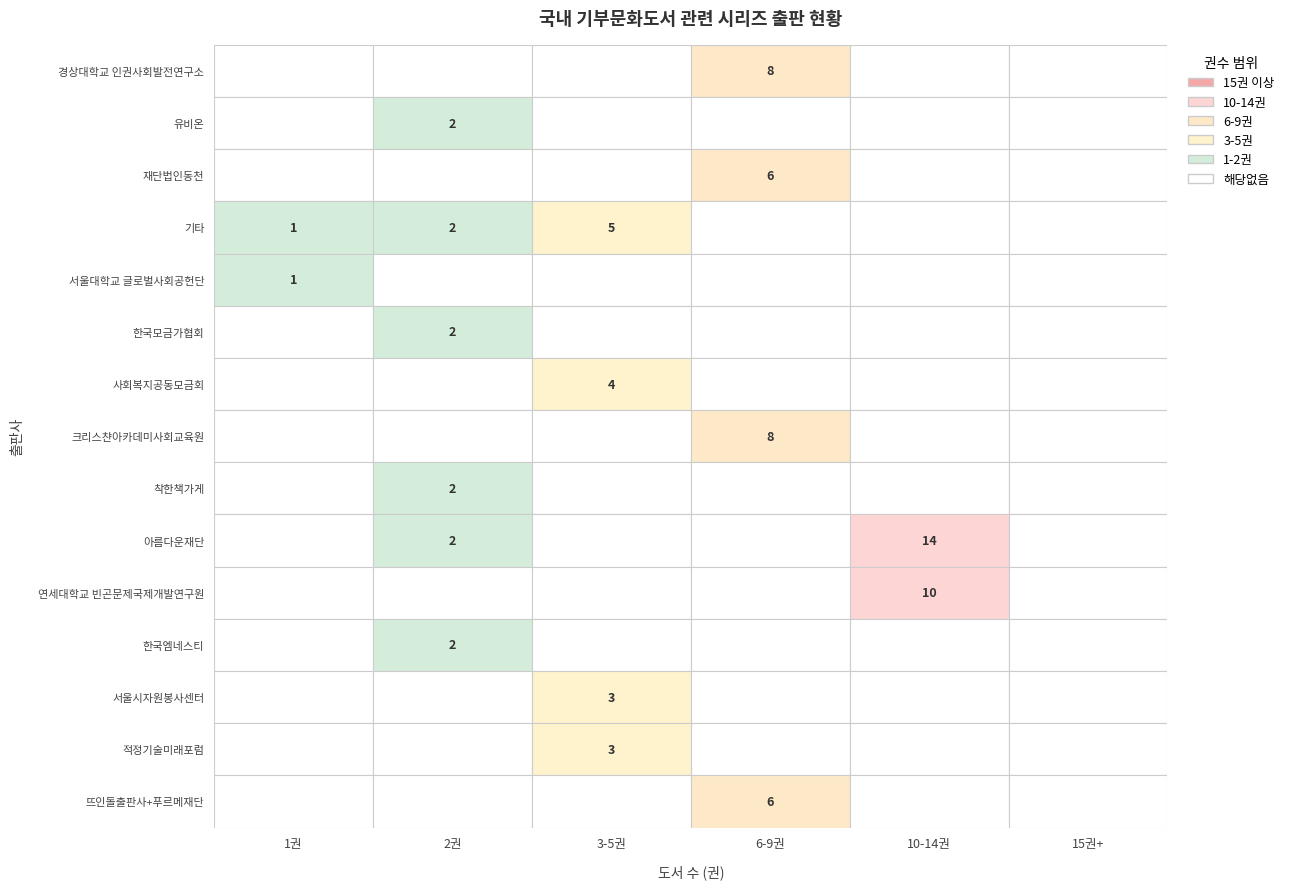

What is the smallest value displayed?

1